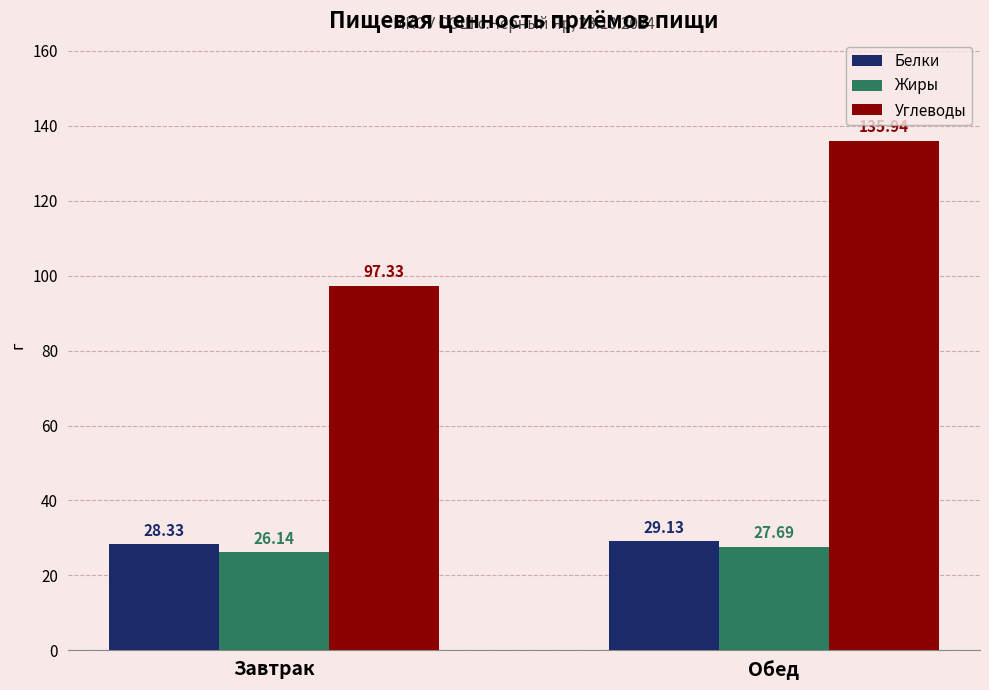

What are all the series names shown in the legend?

Белки, Жиры, Углеводы